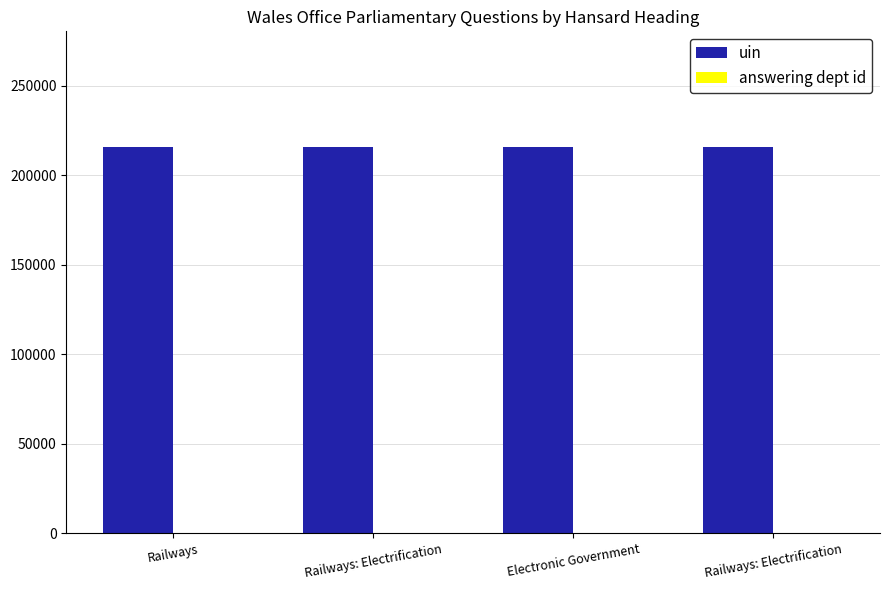

How many groups of bars are there?

4